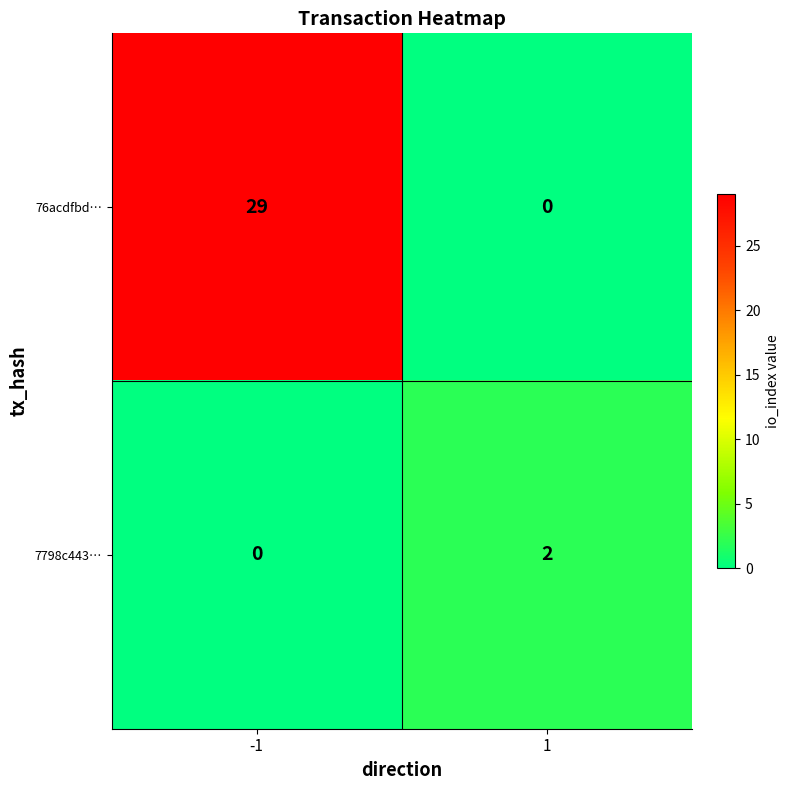

The 7798c443… series shows 2 at 1. True or false?

True